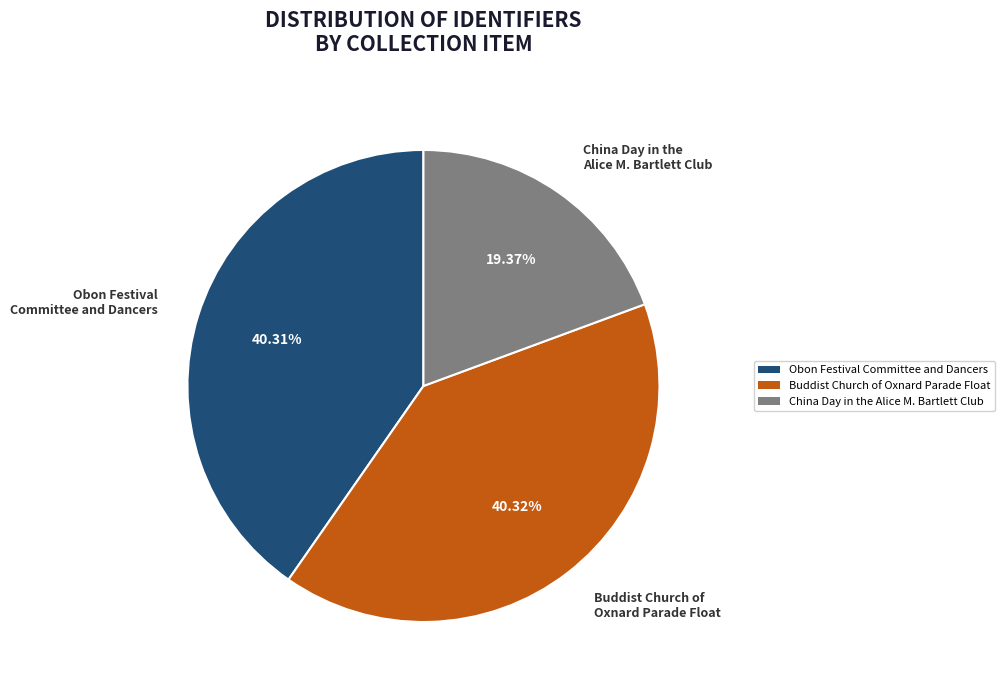

Does any single category account for the majority?

No